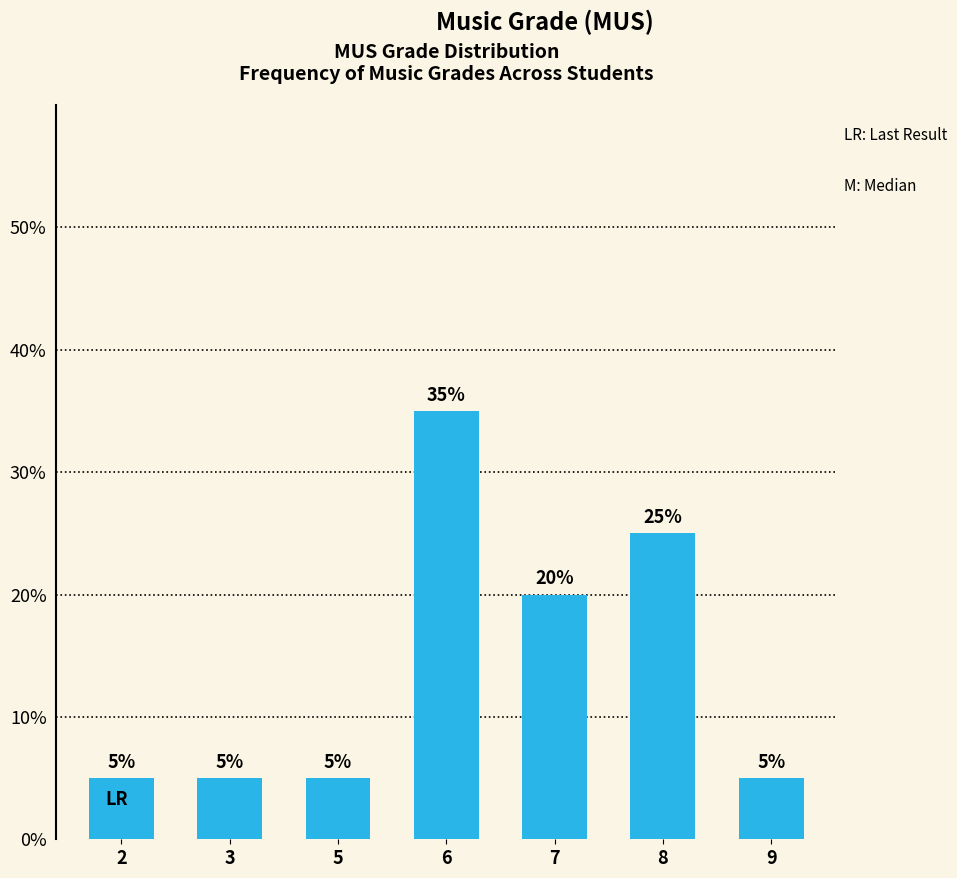

What is the sum of all values?

100